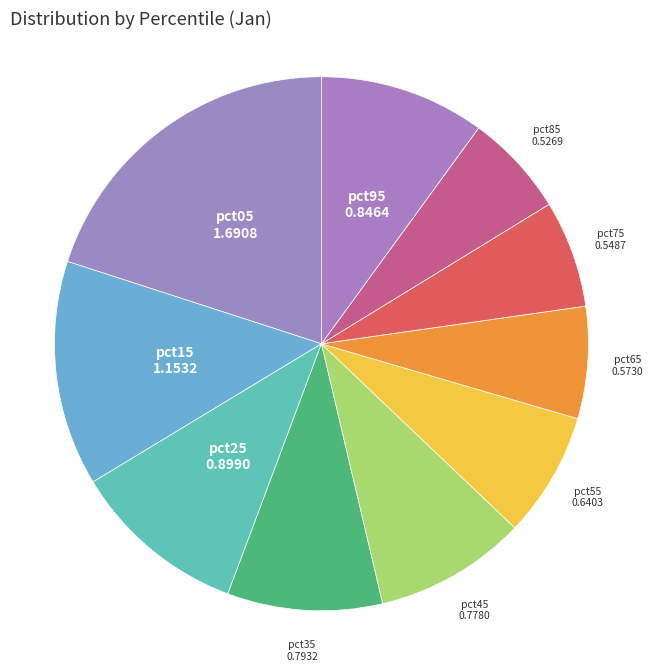

Rank the categories by value from highest to lowest.

pct05, pct15, pct25, pct95, pct35, pct45, pct55, pct65, pct75, pct85